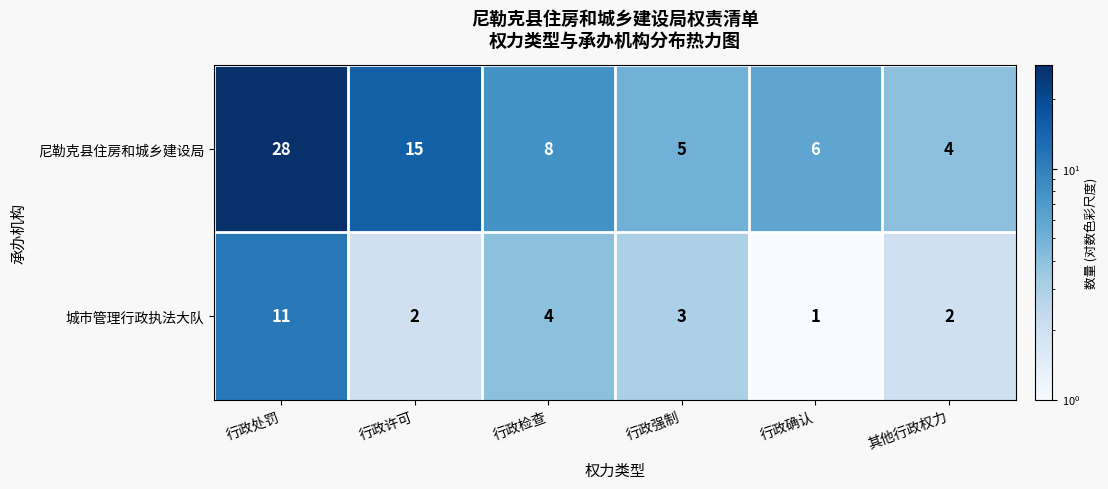

The 尼勒克县住房和城乡建设局 series shows 13 at 行政检查. True or false?

False